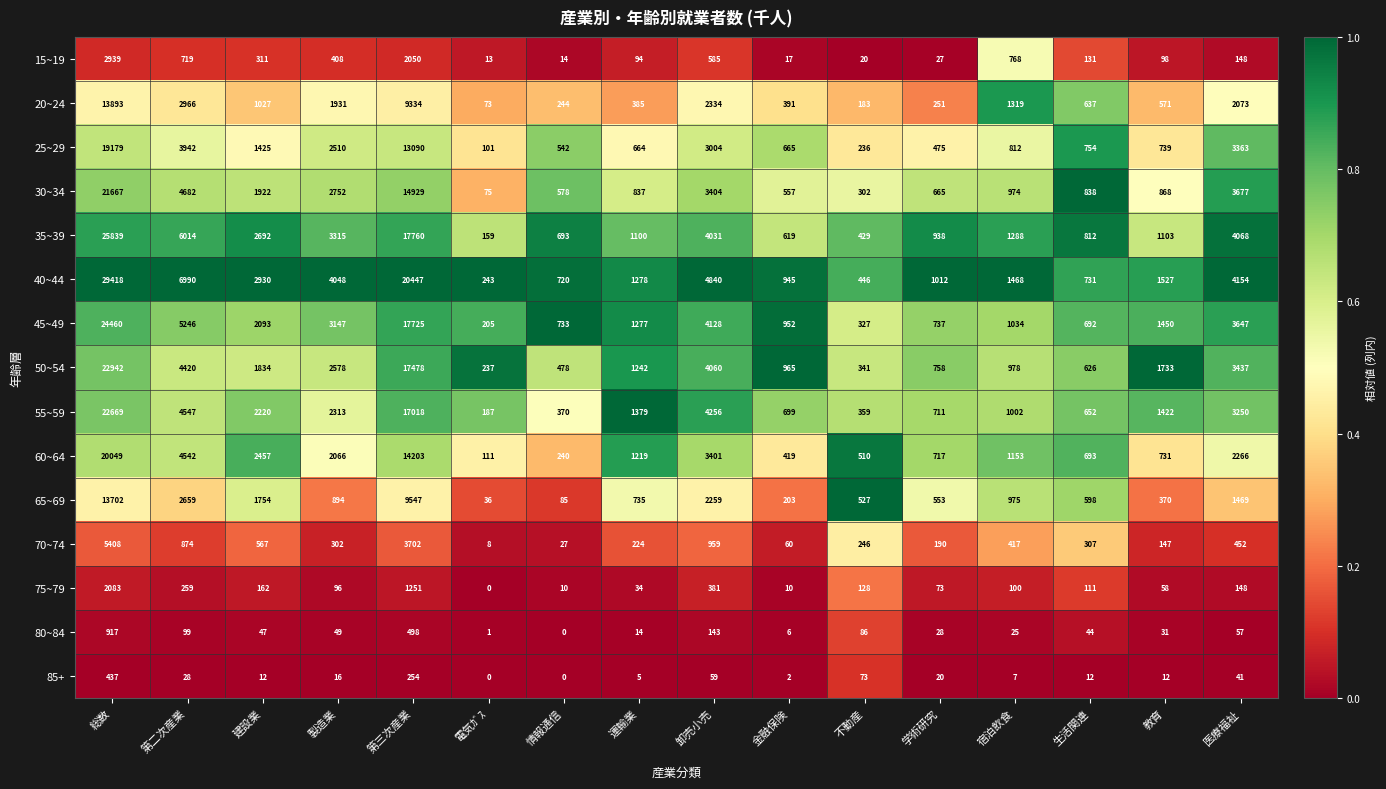

True or false: 45~49 has a value of 733 at 情報通信.

True